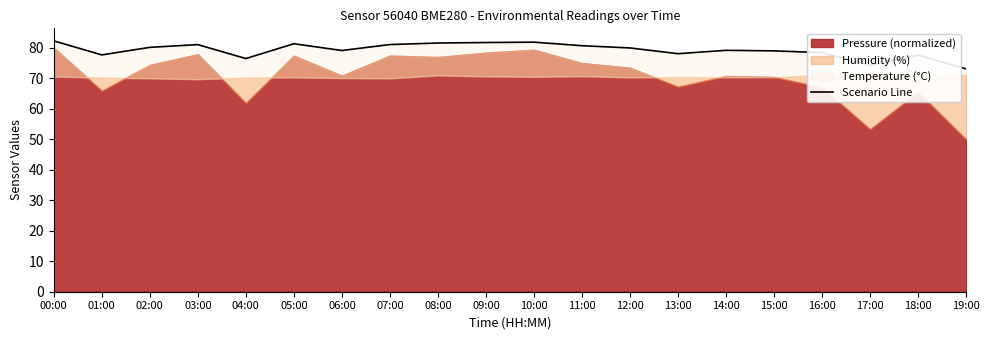

Reading left to right, list all the values displayed in this chart.

00:00=82.3	01:00=77.7	02:00=80.1	03:00=81.0	04:00=76.5	05:00=81.3	06:00=79.1	07:00=81.1	08:00=81.6	09:00=81.7	10:00=81.8	11:00=80.7	12:00=79.9	13:00=78.1	14:00=79.2	15:00=79.0	16:00=78.4	17:00=74.3	18:00=77.6	19:00=73.1